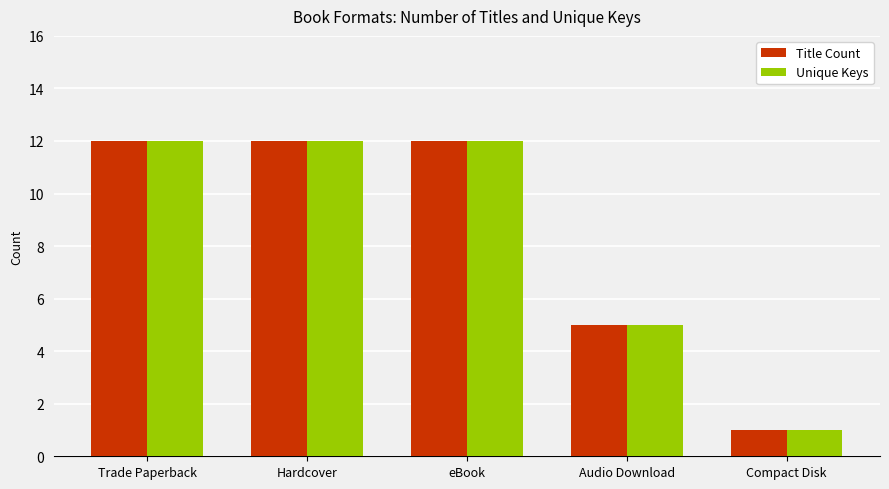

At which label is Title Count closest to 6?

Audio Download